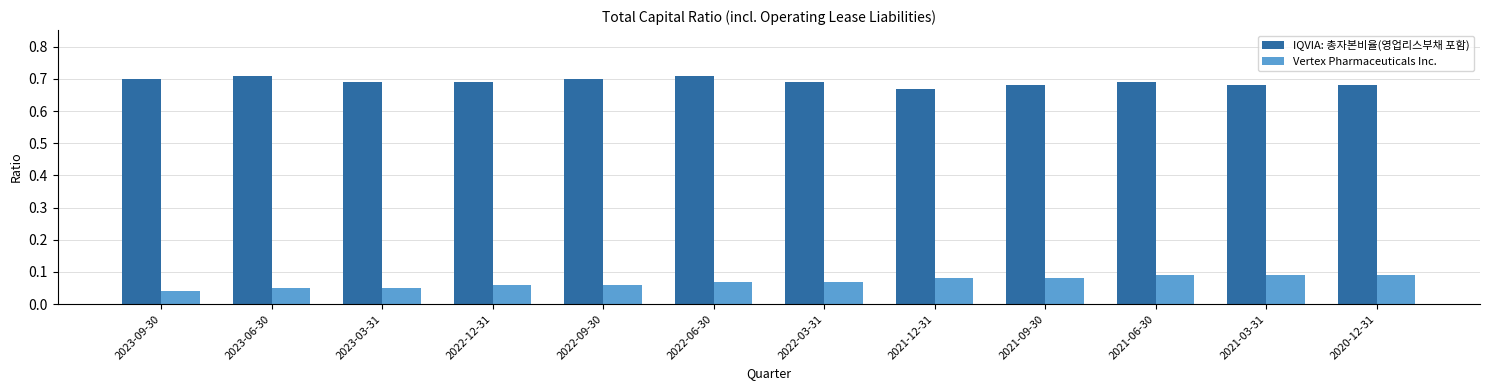

What is the difference between the highest and lowest values at 2023-03-31?

0.6